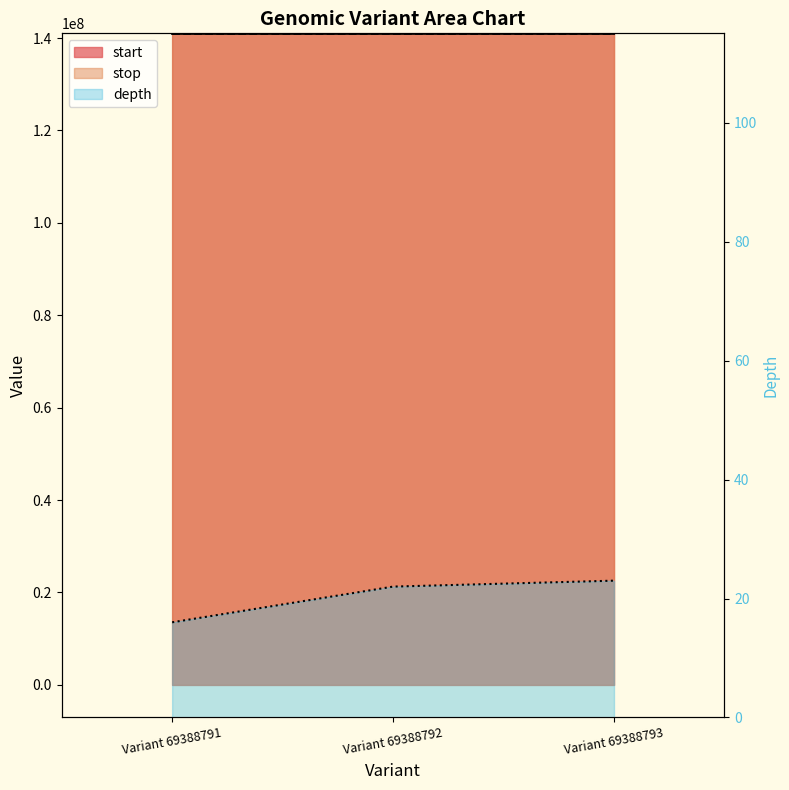

Reading left to right, transcribe all the data shown in this chart.

start: Variant 69388791=140909271	Variant 69388792=140910055	Variant 69388793=140911985
stop: Variant 69388791=140909272	Variant 69388792=140910056	Variant 69388793=140911986
depth: Variant 69388791=16	Variant 69388792=22	Variant 69388793=23